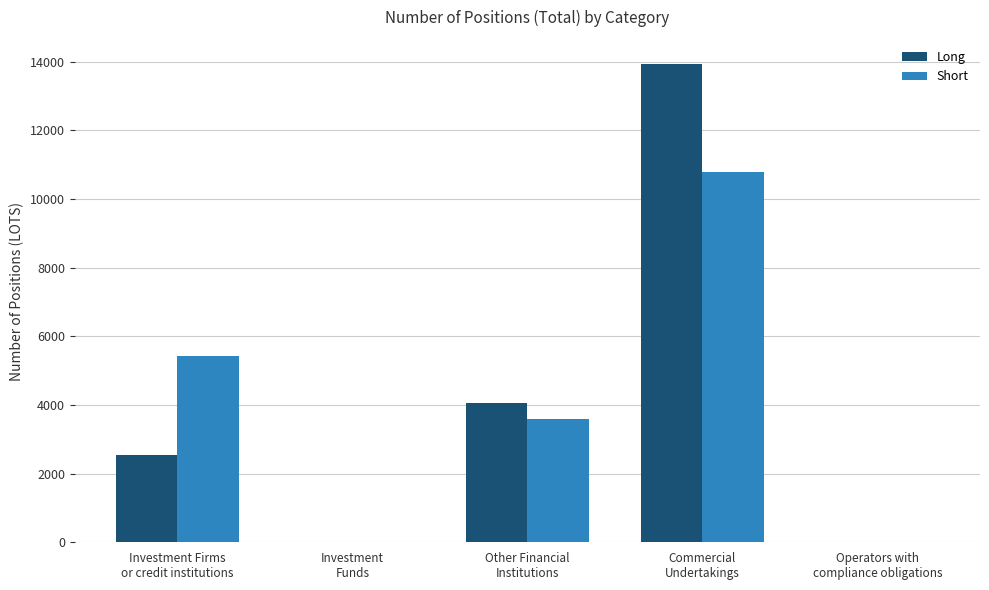

The value of Short at Investment
Funds is 0.0. True or false?

True